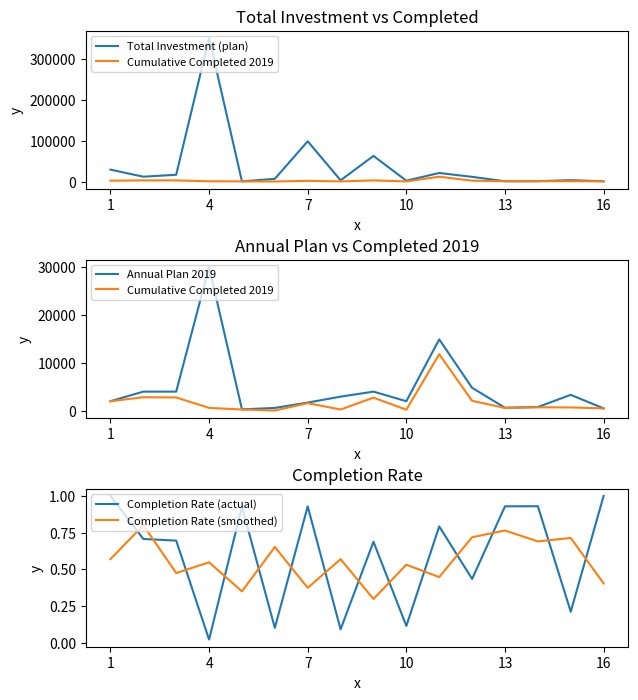

Is it true that Completion Rate (smoothed) equals 0.2 at 1?

False